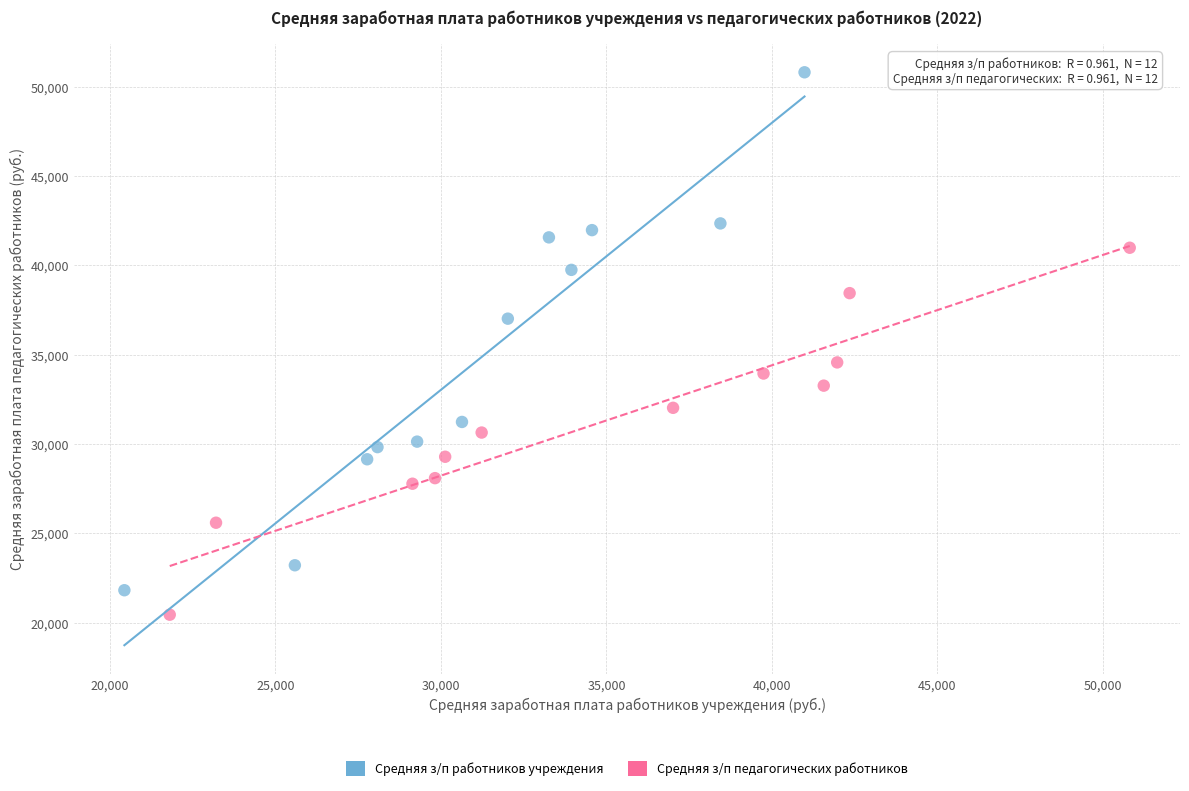

What are all the series names shown in the legend?

Средняя з/п работников учреждения, Средняя з/п педагогических работников